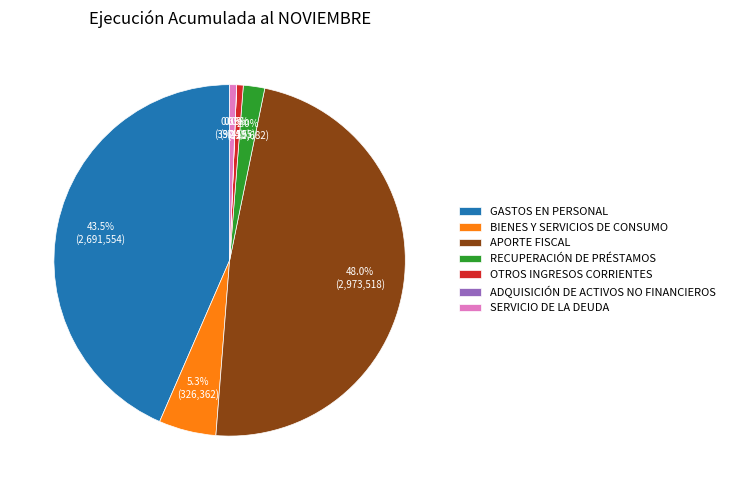

Combined, do BIENES Y SERVICIOS DE CONSUMO and APORTE FISCAL account for over 50%?

Yes